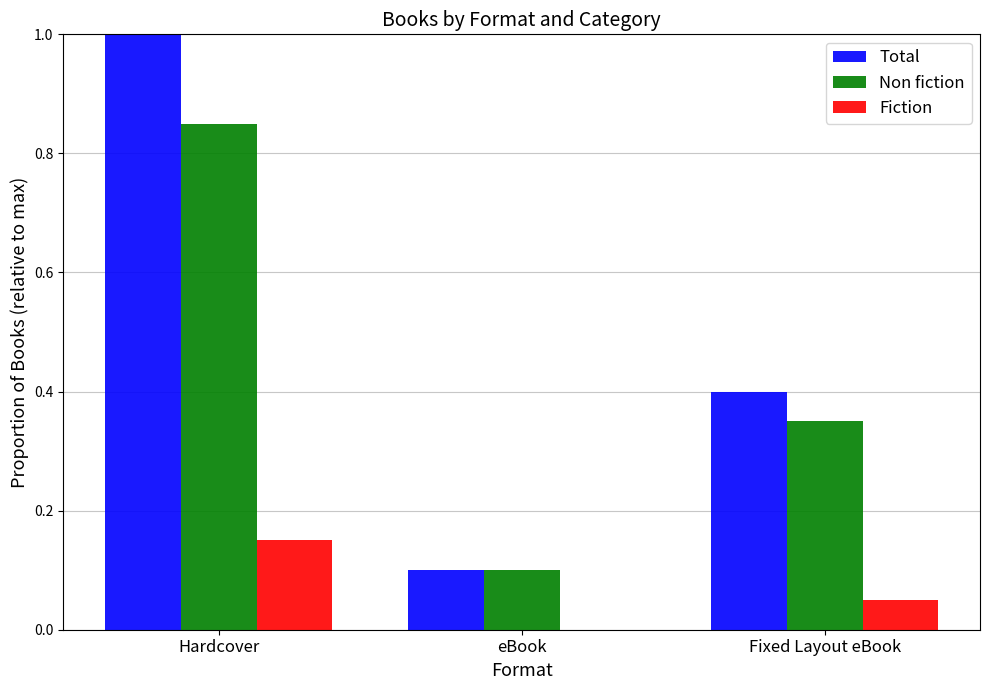

Which series has the largest total across all categories?

Total